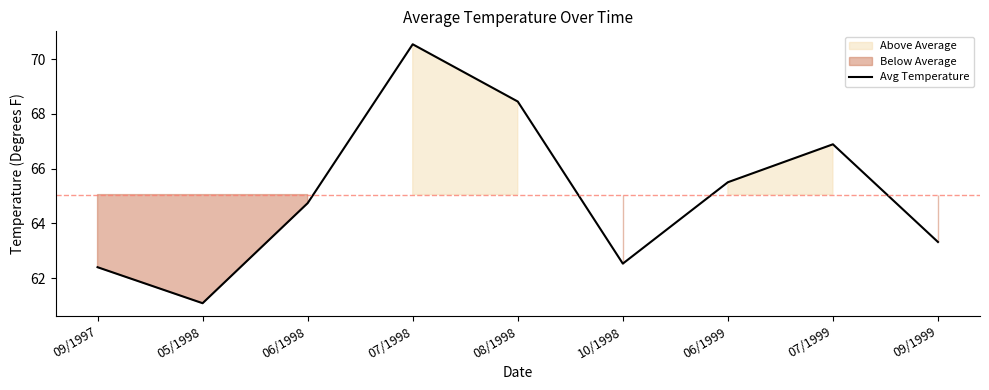

List the labels in order of value, smallest first.

05/1998, 09/1997, 10/1998, 09/1999, 06/1998, 06/1999, 07/1999, 08/1998, 07/1998